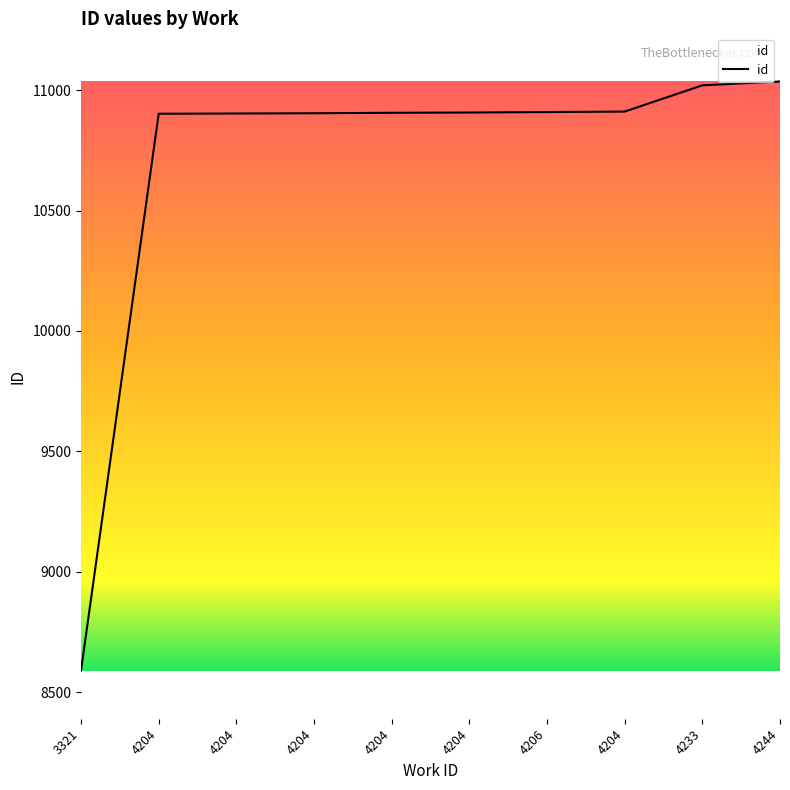

Reading right to left, extract all data points from this chart.

11036	11020	10911	10909	10907	10906	10904	10903	10902	8589